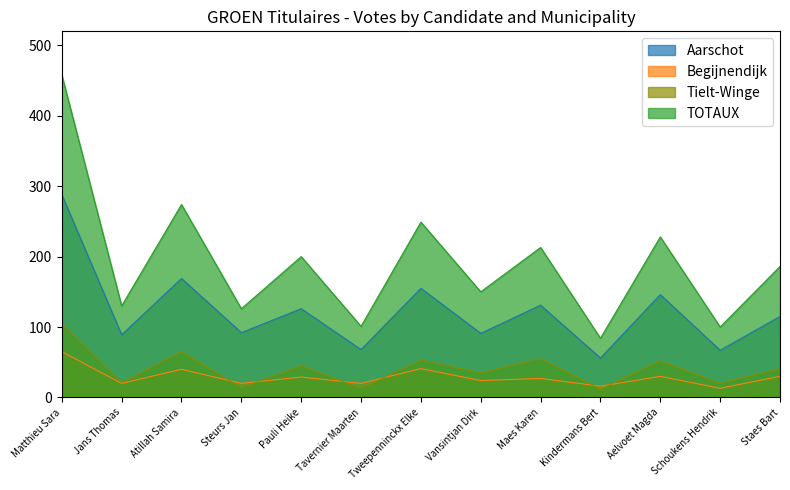

What is the difference between the maximum and minimum values in the TOTAUX series?

374